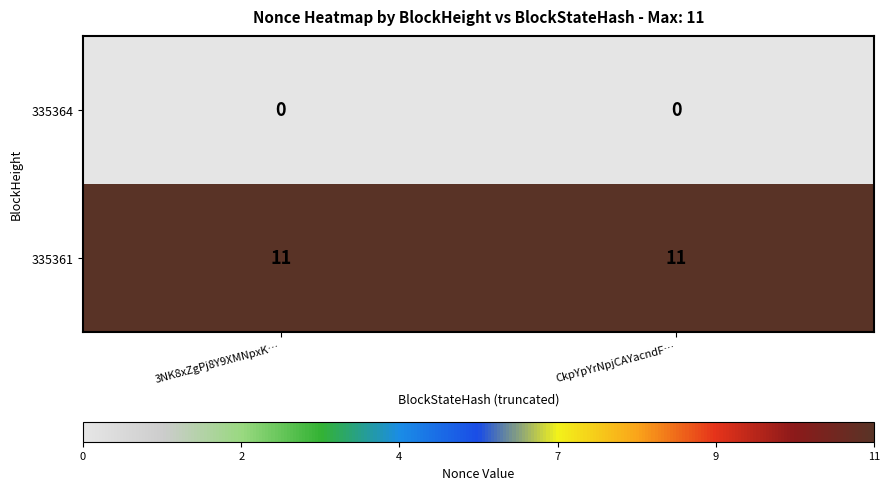

What is the difference between the highest and lowest values at CkpYpYrNpjCAYacndF…?

11